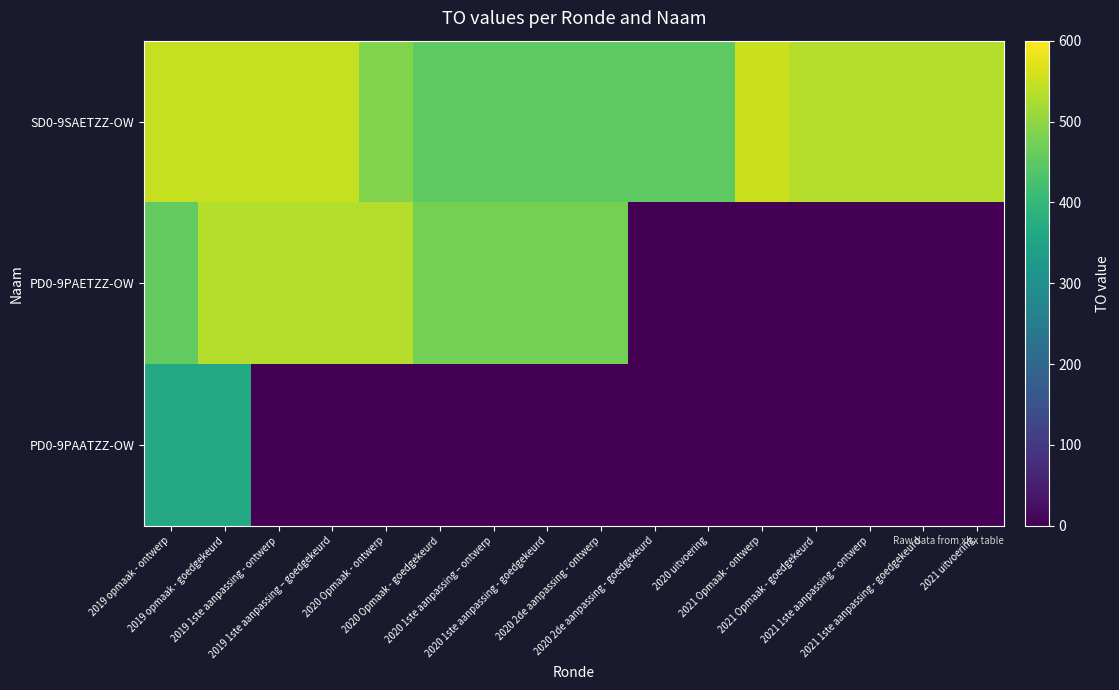

At how many categories does at least one series exceed 258?

16